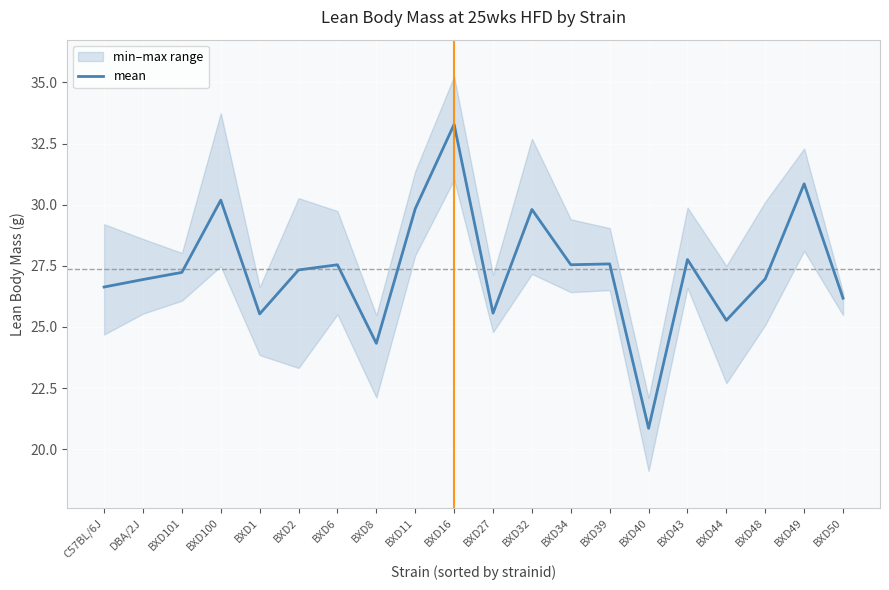

Where is the data nearest to the value 27?

BXD48